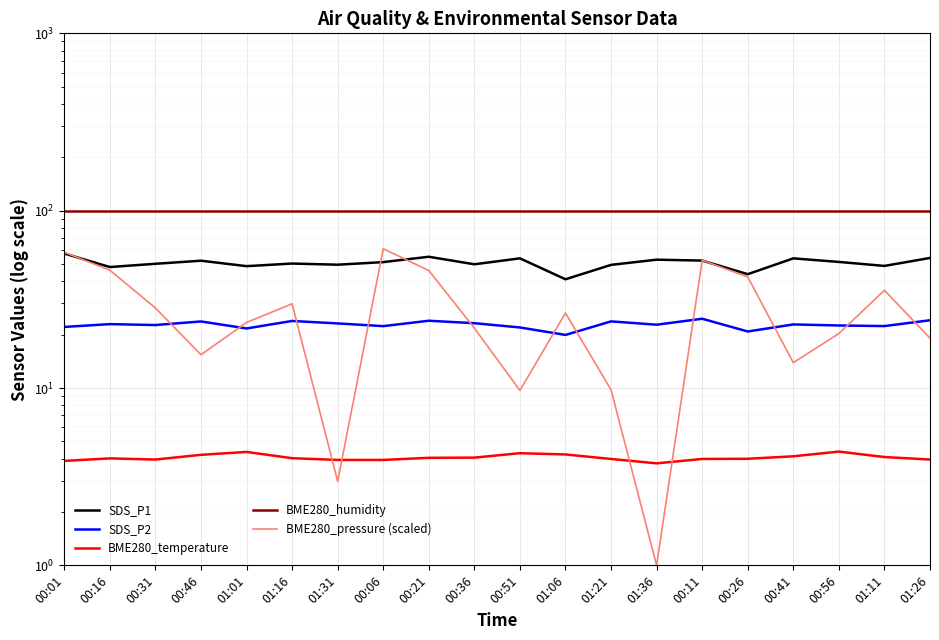

At which category does SDS_P1 reach its first local valley?

00:16